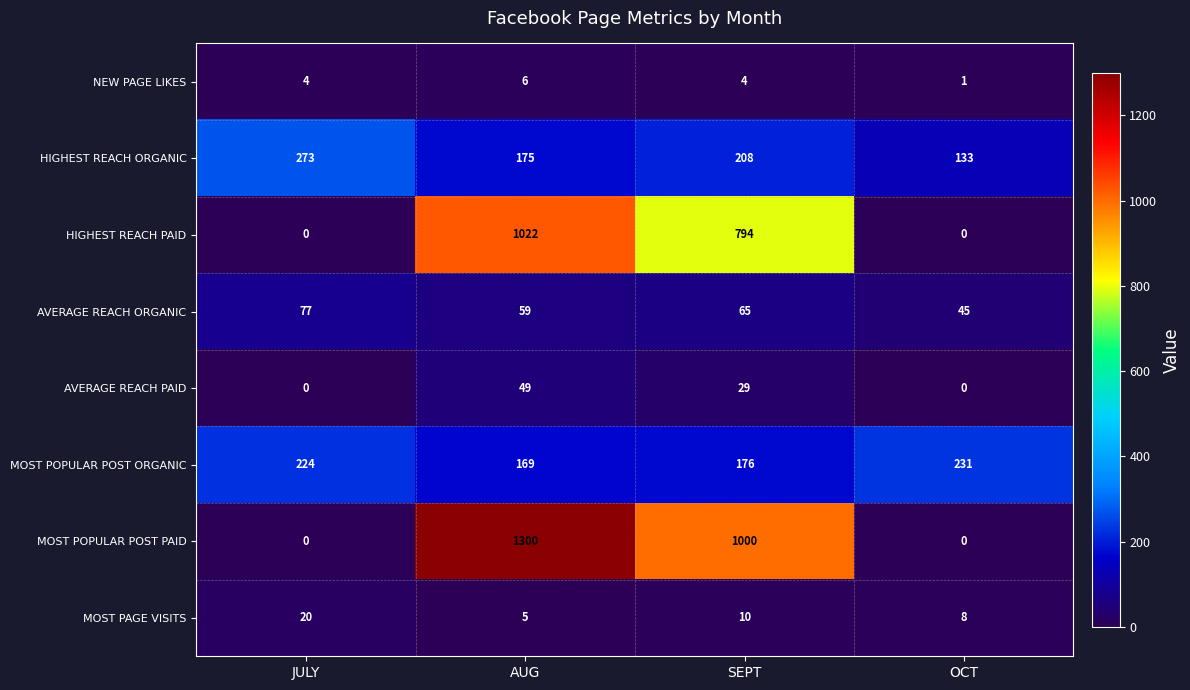

Which series has the largest range (max minus min)?

MOST POPULAR POST PAID